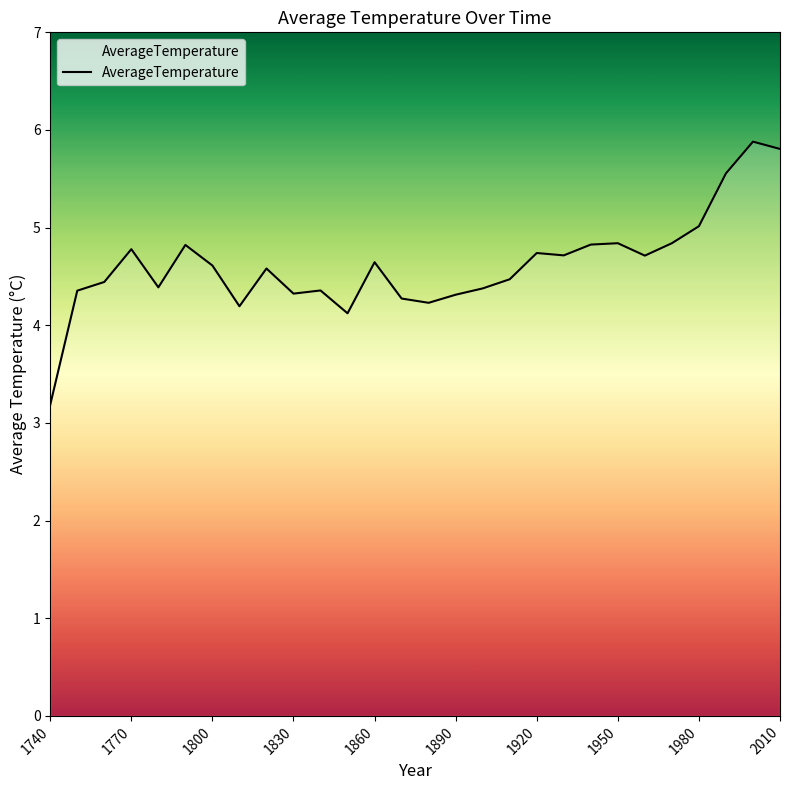

True or false: there are more than 2 points higher than both neighbors.

True